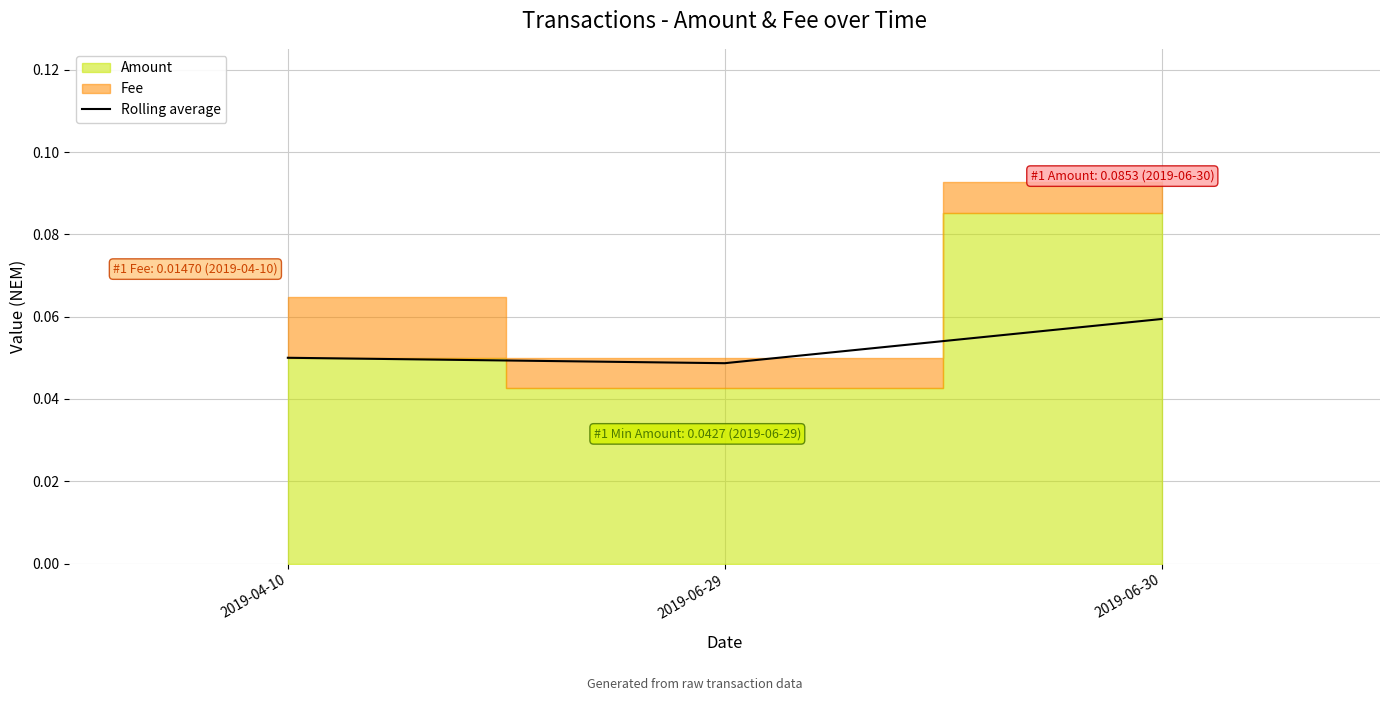

What is the sum of the values at 2019-06-30 and 2019-04-10?

0.1